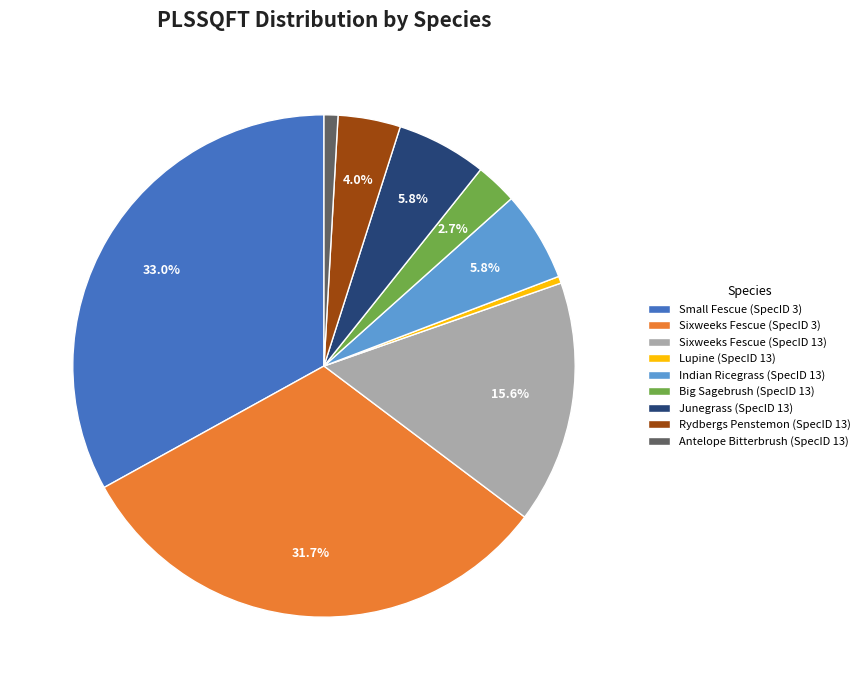

To the nearest percent, what is the combined percentage of Rydbergs Penstemon (SpecID 13) and Big Sagebrush (SpecID 13)?

7%